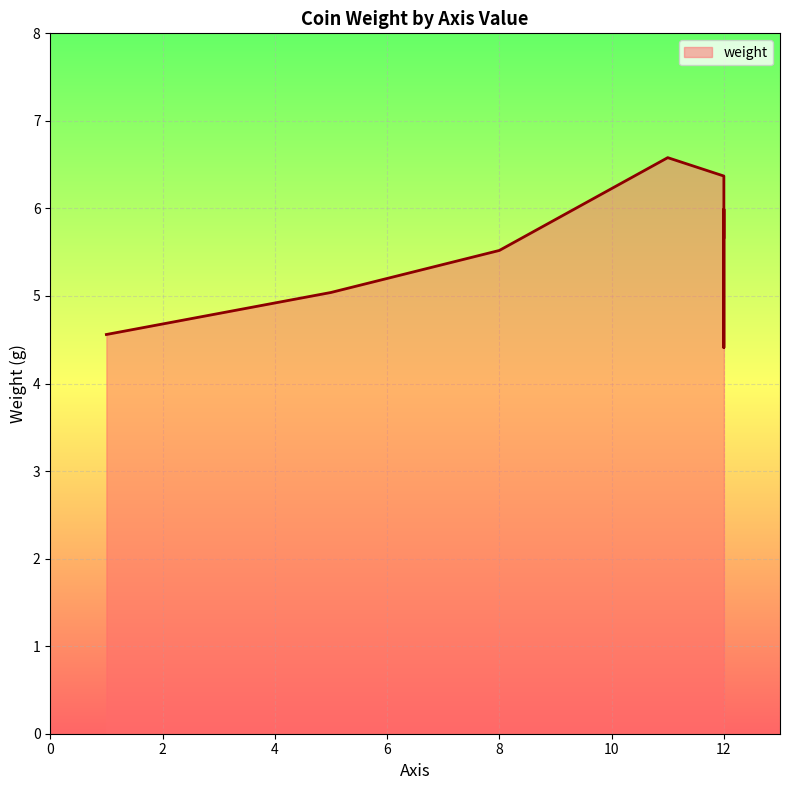

What is the maximum value shown in the chart?

6.6